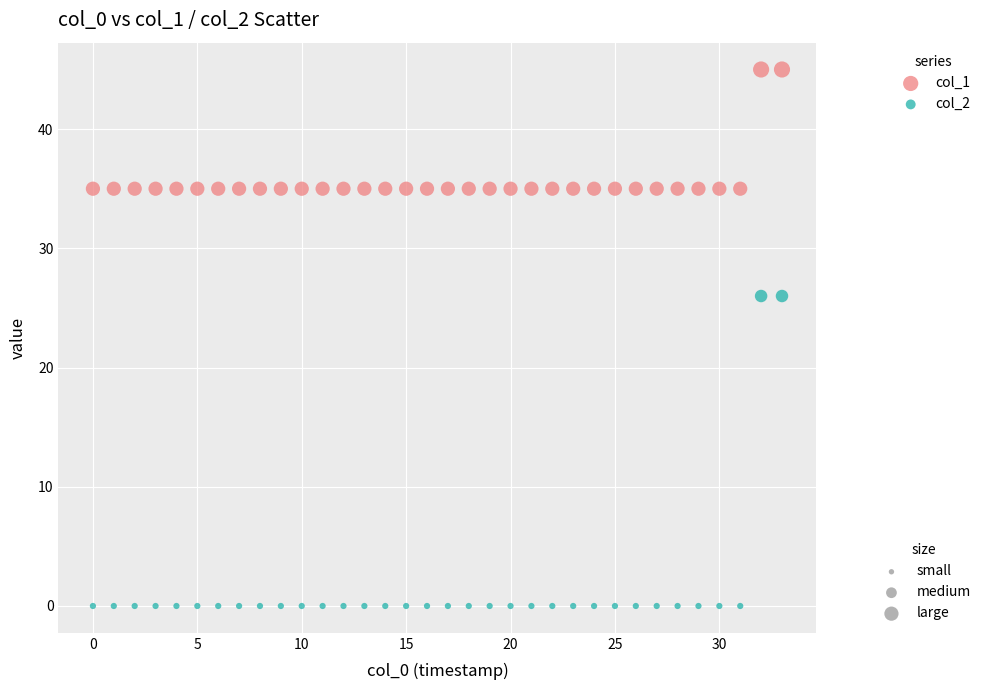

Across all data points, what is the range of Y values (max minus min)?

45